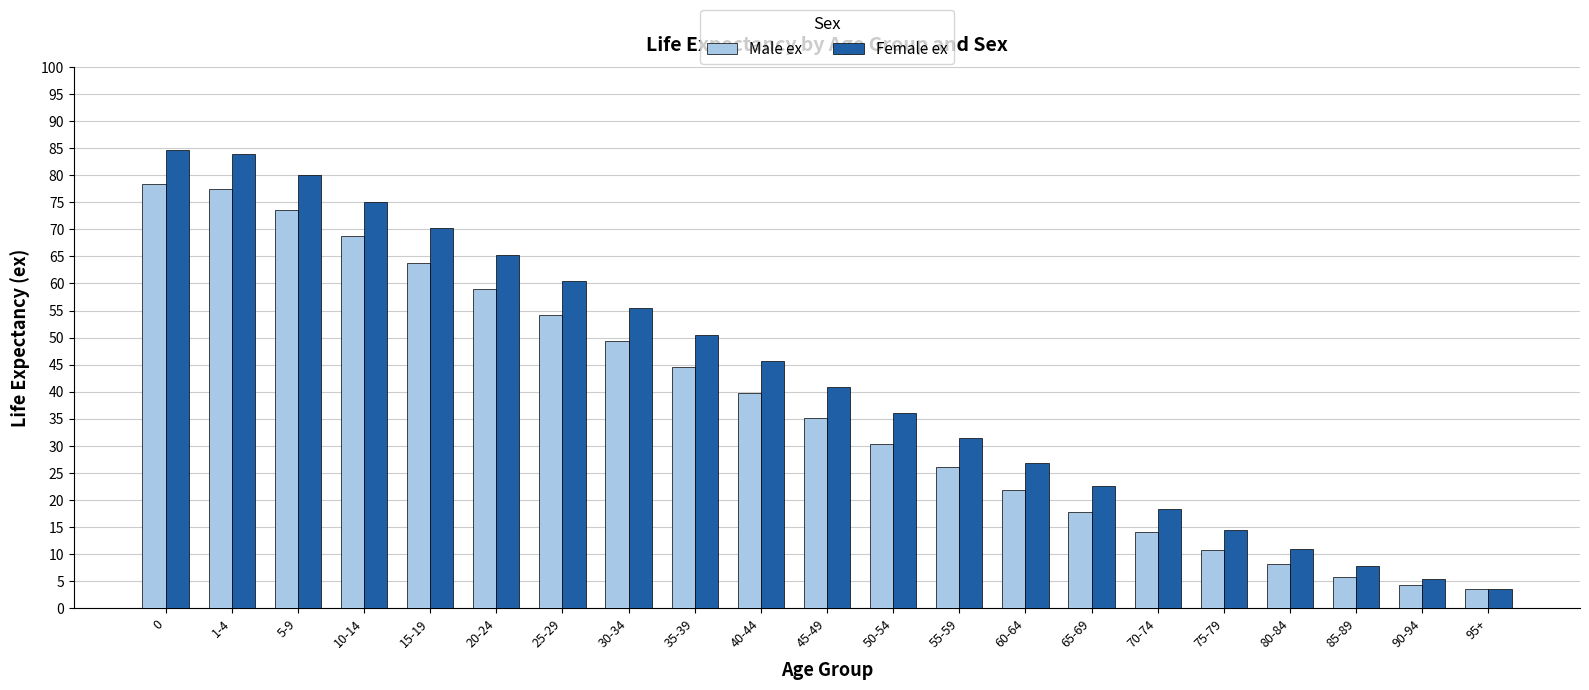

The value of Female ex at 35-39 is 28.0. True or false?

False